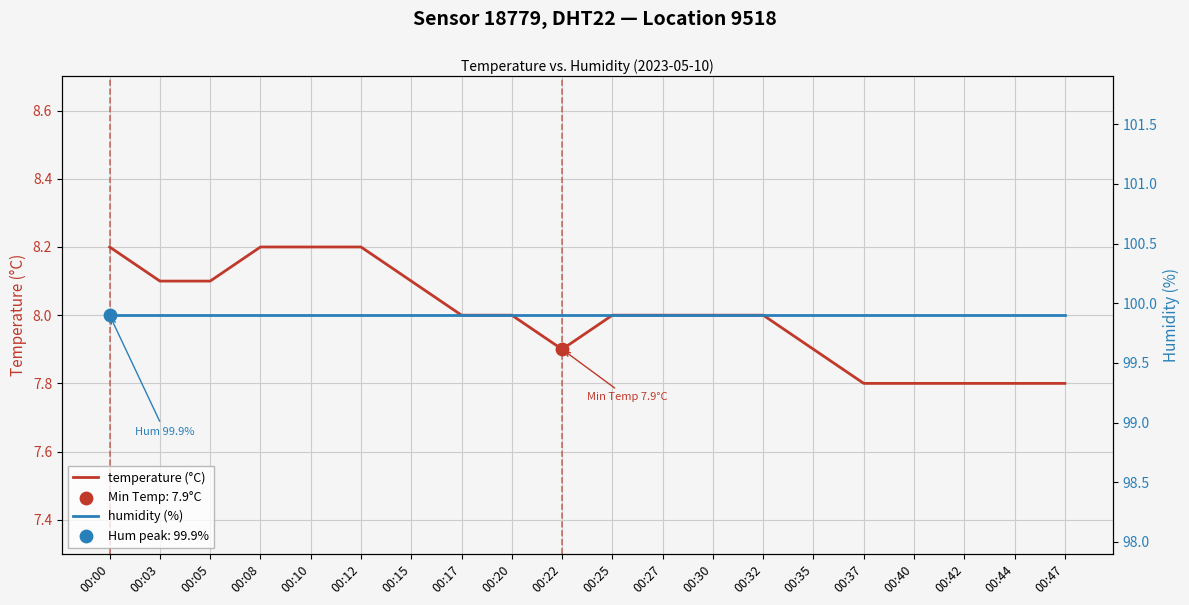

Which series reaches the minimum Y coordinate?

temperature (°C)